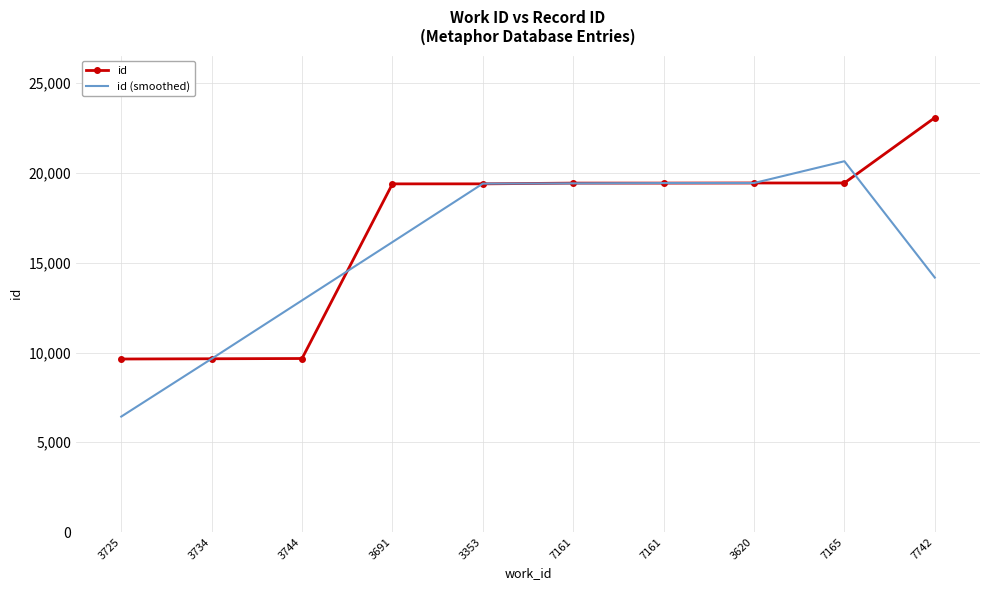

What are all the series names shown in the legend?

id, id (smoothed)